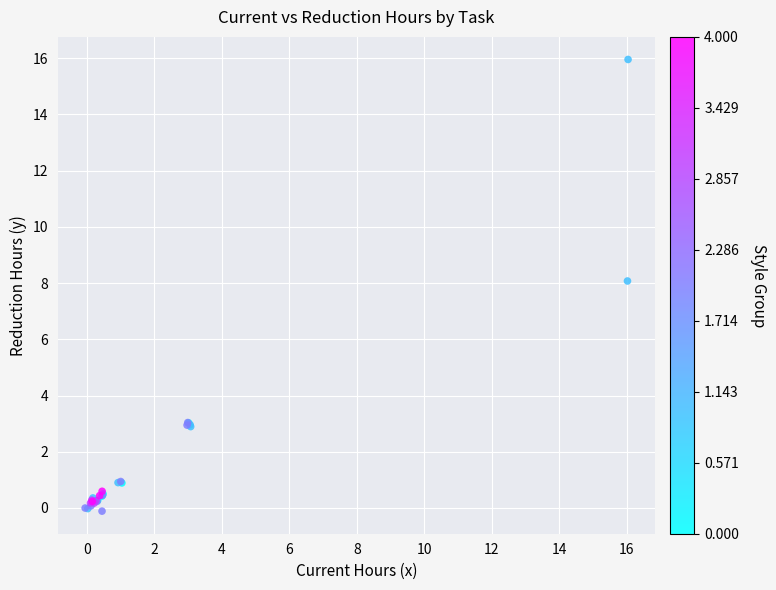

What Y value in the scatter plot is closest to 7?

8.1